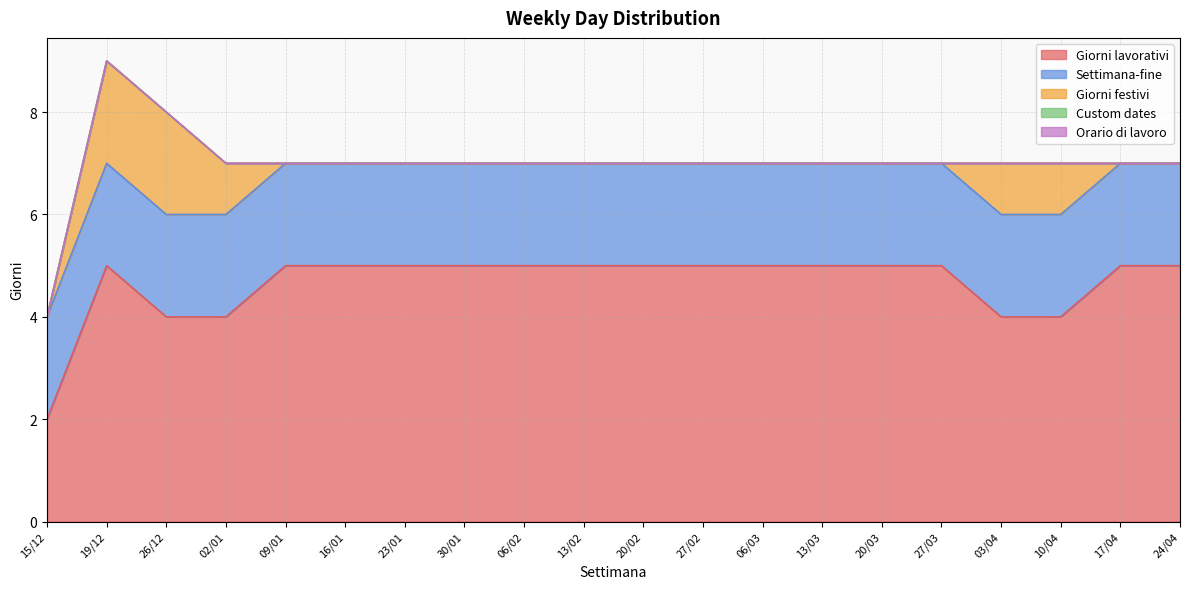

The Settimana-fine series shows 2 at 10/04. True or false?

True